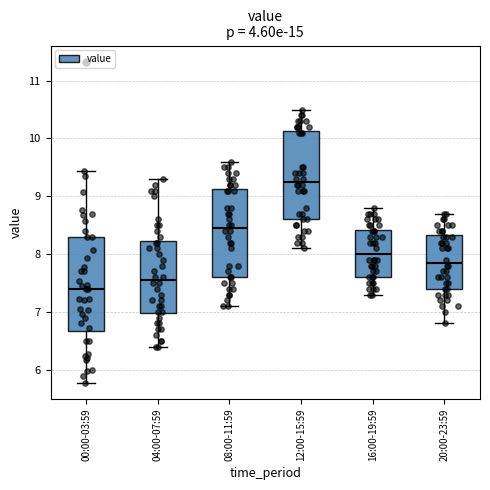

Which box is the tallest, from its lower edge to its upper edge?

00:00-03:59